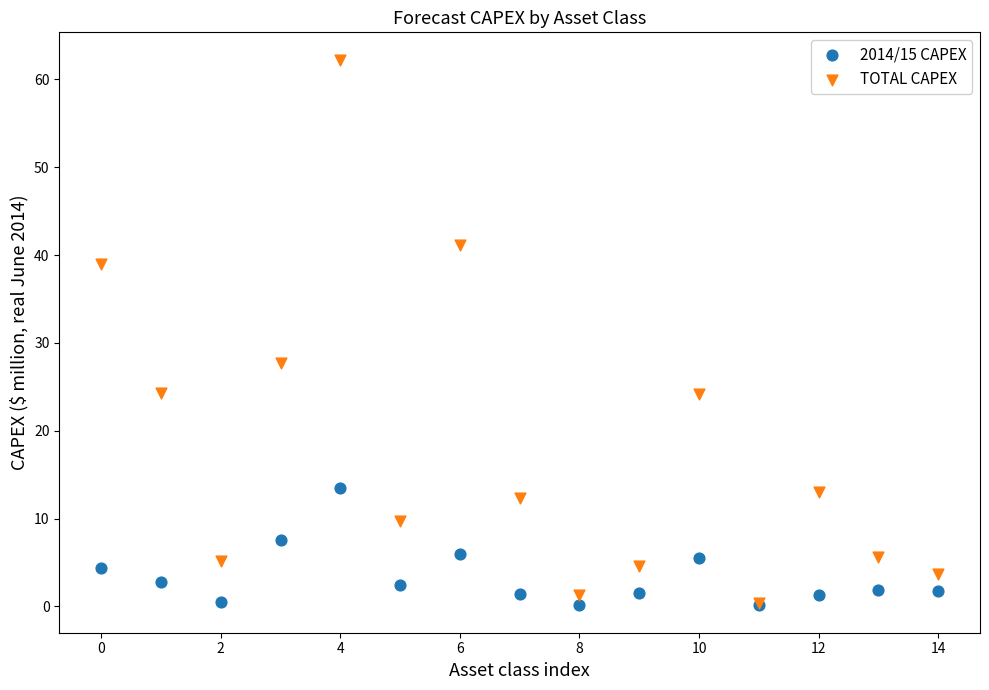

Across all series, what Y value is closest to 31?

27.7